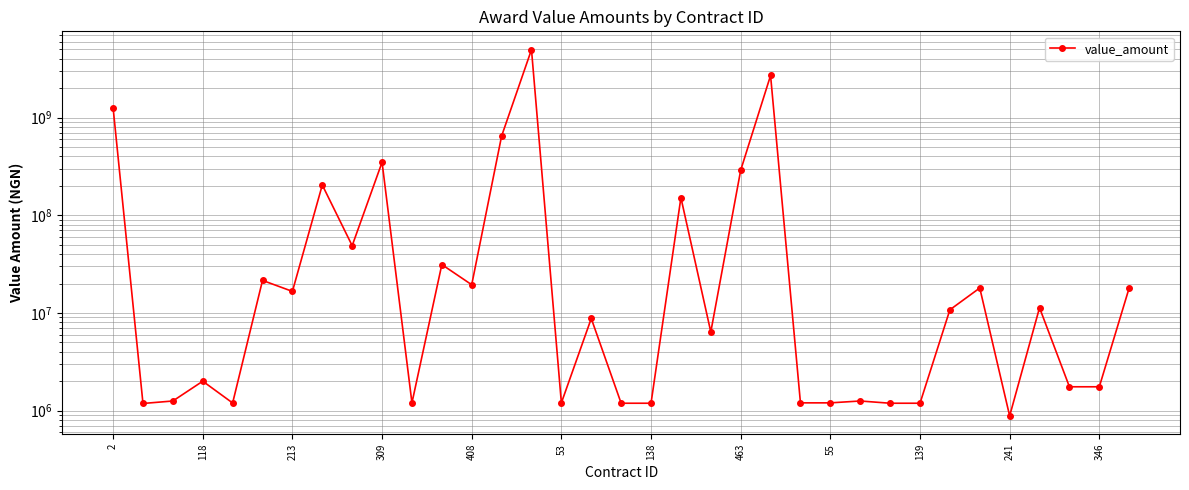

What is the label of the 11th point from the right?

55